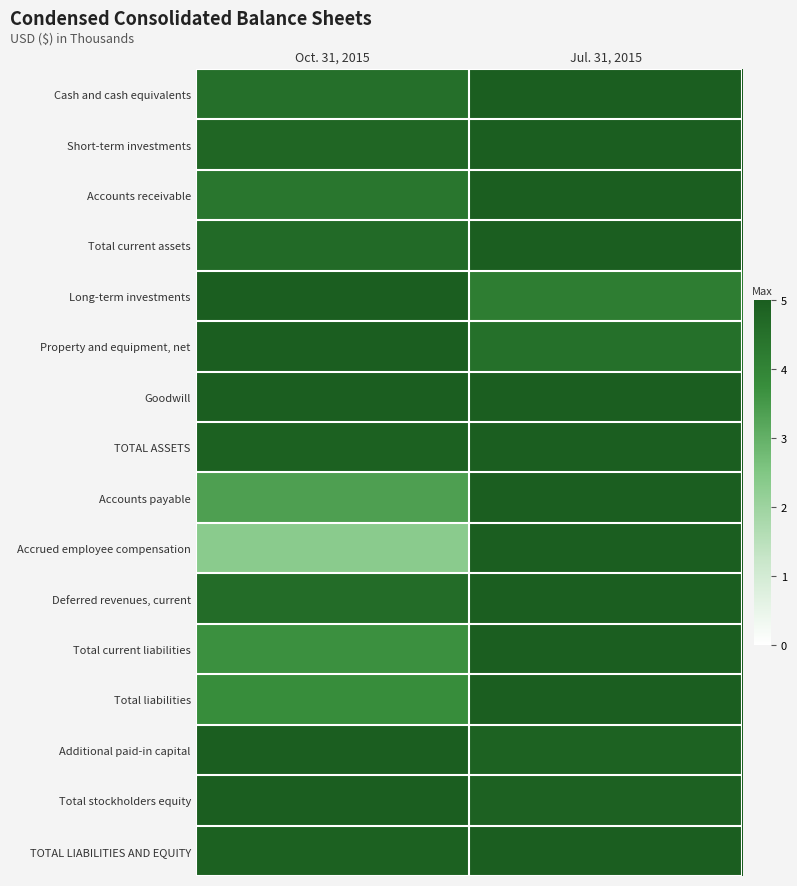

At how many categories does at least one series exceed 2?

2